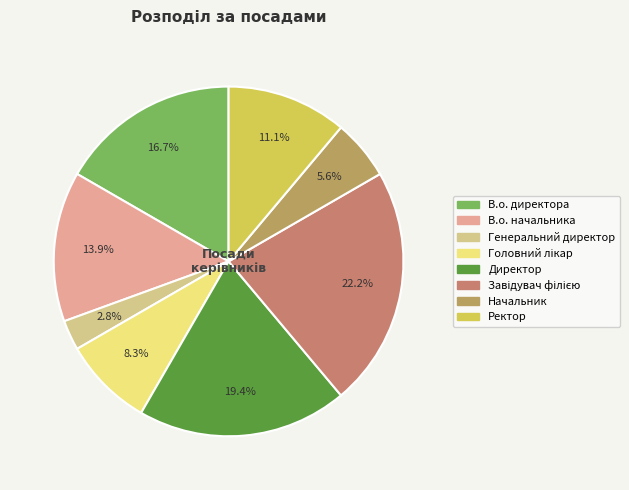

How many segments does this pie chart have?

8